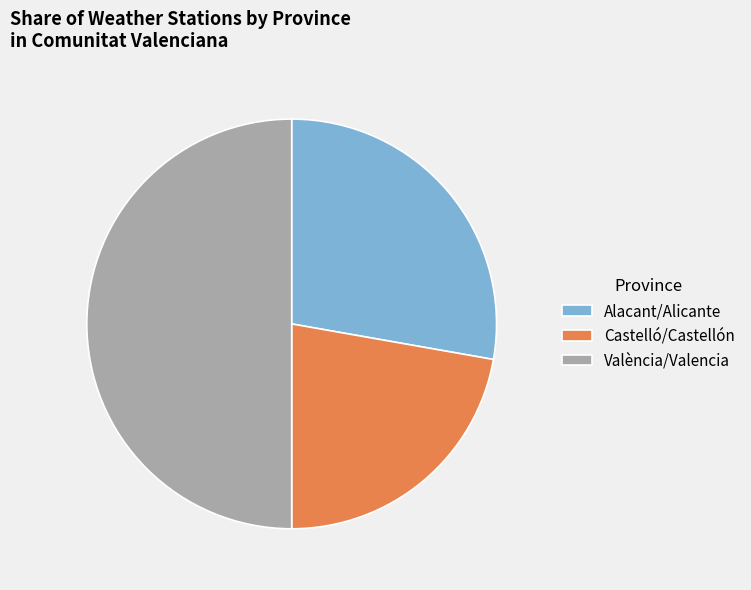

Which category has the biggest portion of the pie?

València/Valencia